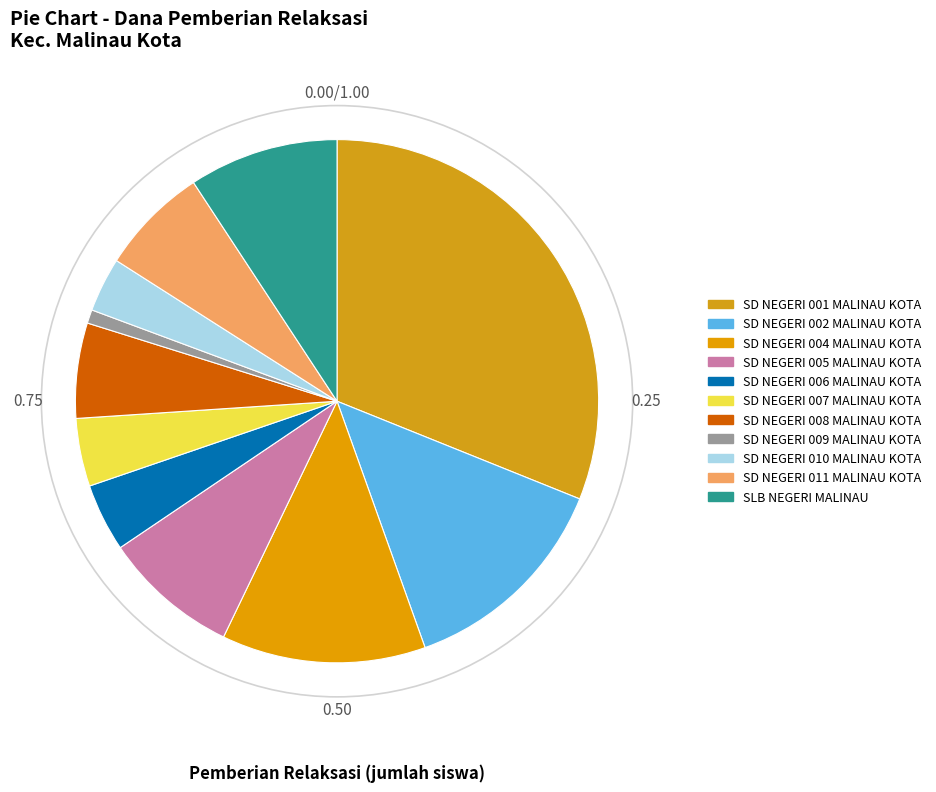

To the nearest percent, what is the difference between the SD NEGERI 008 MALINAU KOTA and SD NEGERI 009 MALINAU KOTA slice percentages?

5%